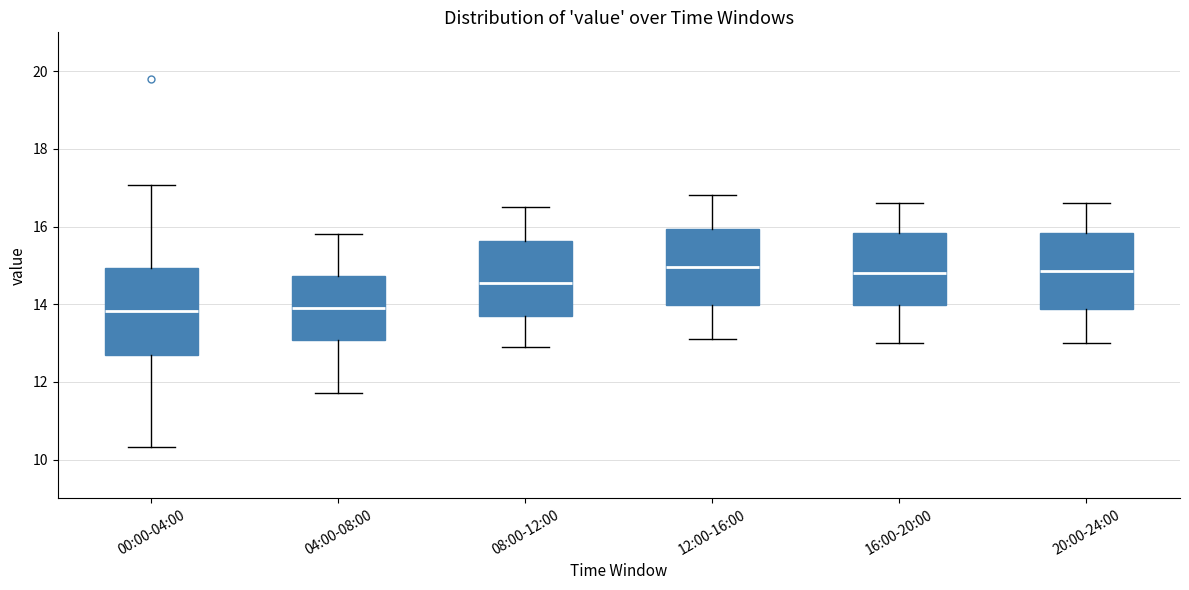

Where does the median line of the box for 04:00-08:00 sit on the y-axis? The values are not printed on the chart, so give them approximately, as read against the axis.

14.0